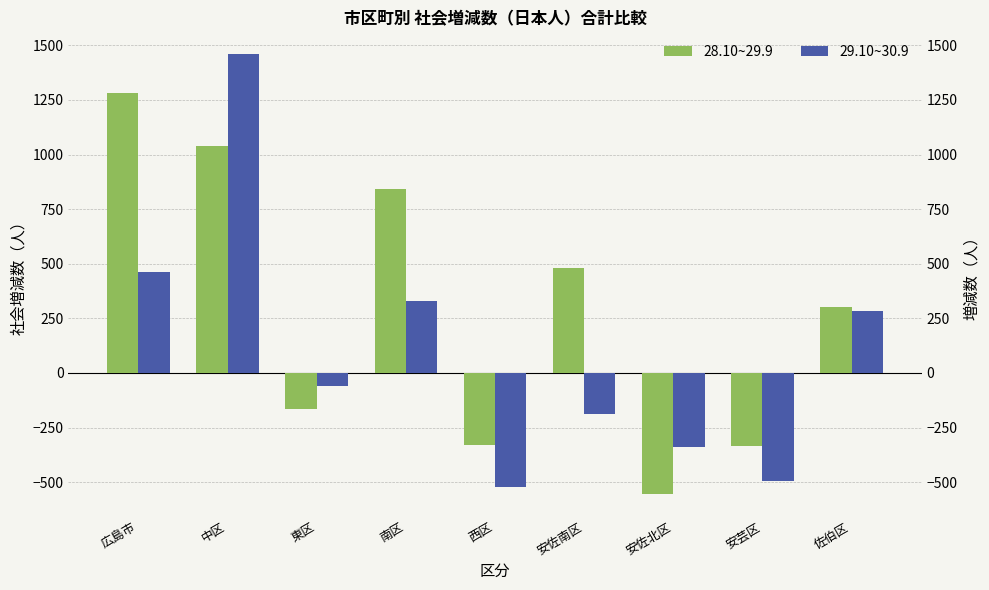

Does the chart contain stacked bars?

No